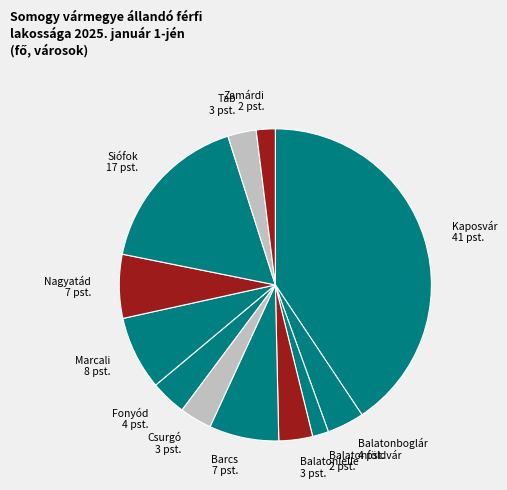

How many segments does this pie chart have?

12